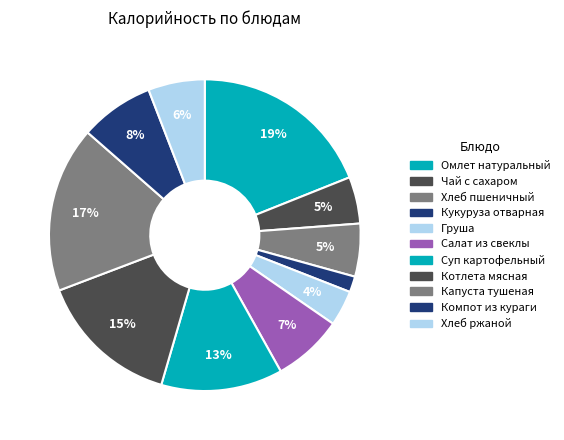

Count the number of slices in the pie.

11